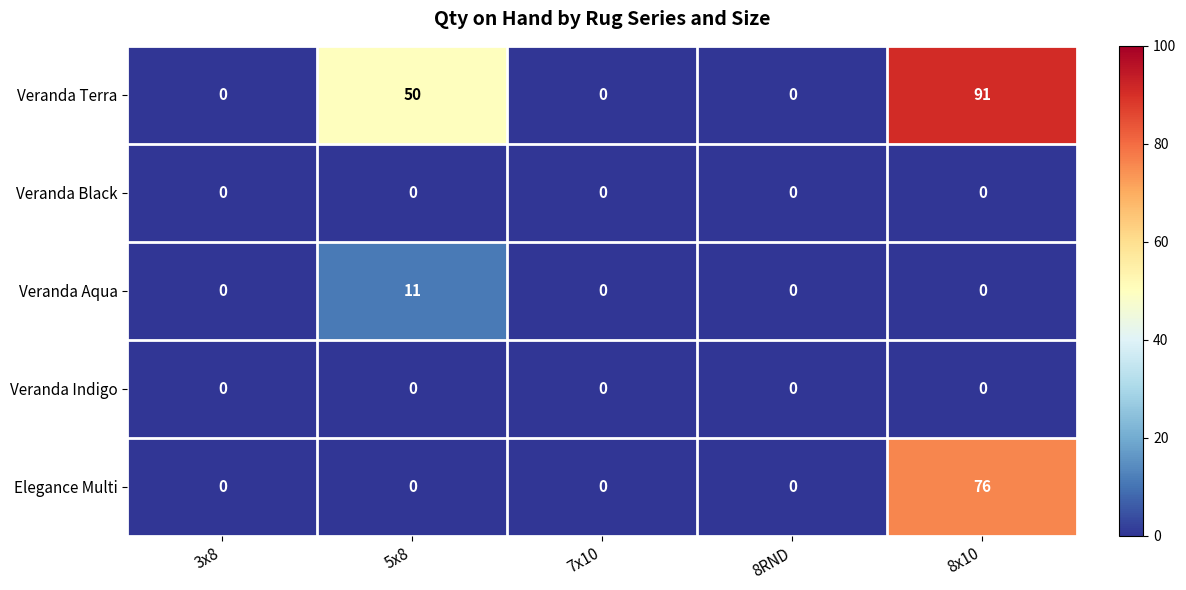

Which series has the largest range (max minus min)?

Veranda Terra